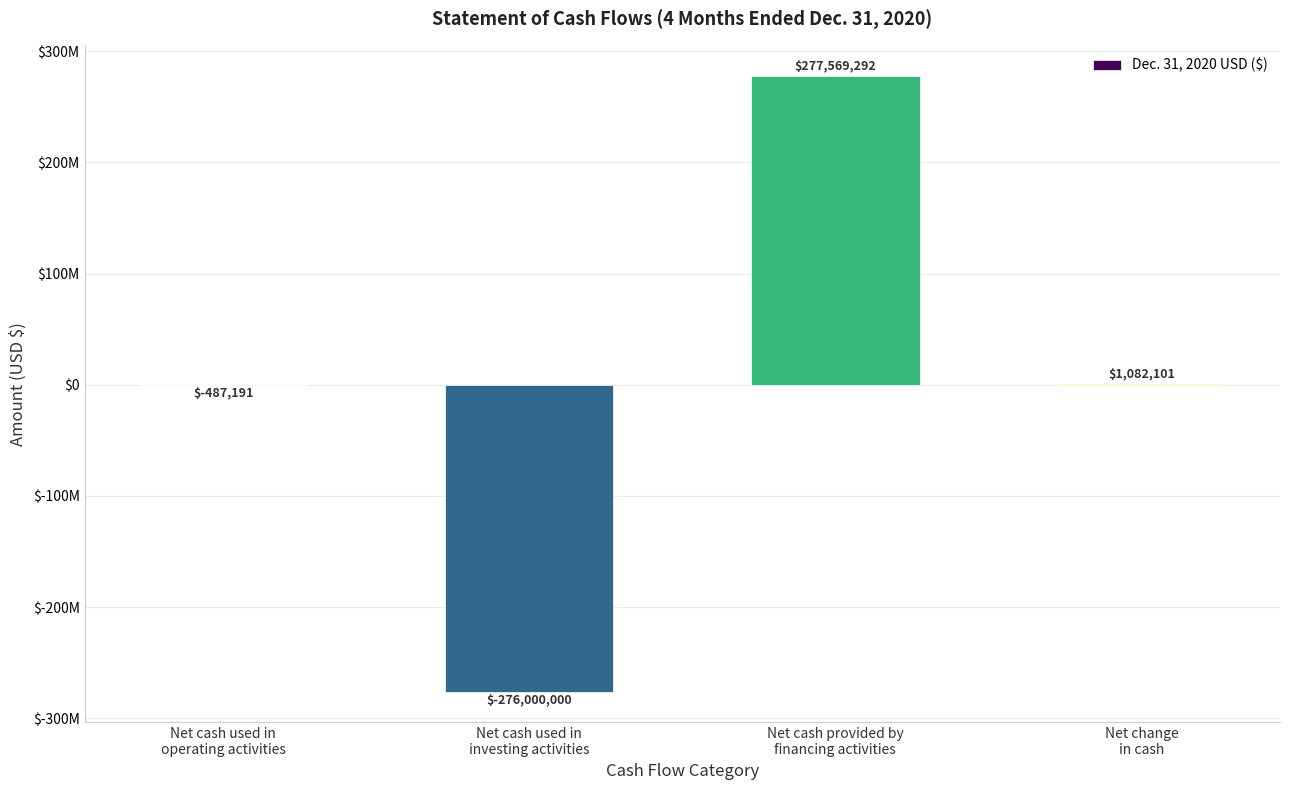

How many values are below 1082101?

2